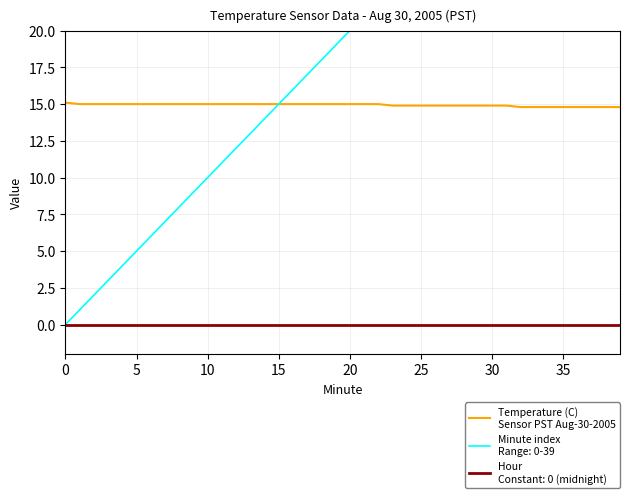

Reading right to left, transcribe all the data shown in this chart.

14.8	14.8	14.8	14.8	14.8	14.8	14.8	14.8	14.9	14.9	14.9	14.9	14.9	14.9	14.9	14.9	14.9	15.0	15.0	15.0	15.0	15.0	15.0	15.0	15.0	15.0	15.0	15.0	15.0	15.0	15.0	15.0	15.0	15.0	15.0	15.0	15.0	15.0	15.0	15.1